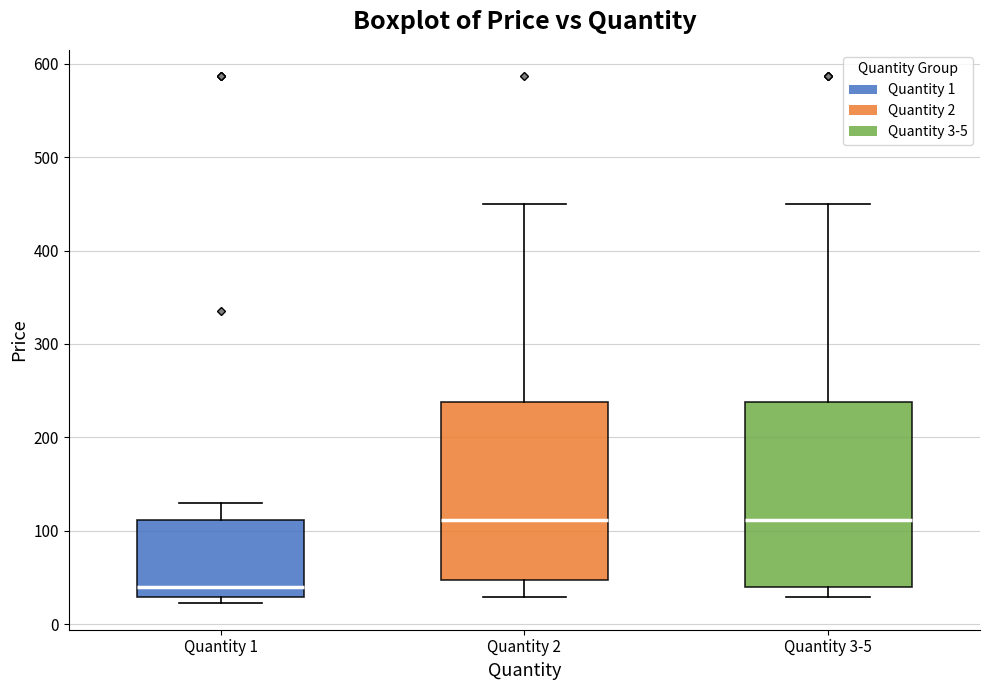

Reading left to right, read every box against the y-axis: the position of its median line, the range the box covers, and the ends of its whiskers. The values are not printed on the chart, so give them approximately, as read against the axis.

Quantity 1: median 40, box 30 to 110, whiskers 20 to 130
Quantity 2: median 110, box 50 to 240, whiskers 30 to 450
Quantity 3-5: median 110, box 40 to 240, whiskers 30 to 450